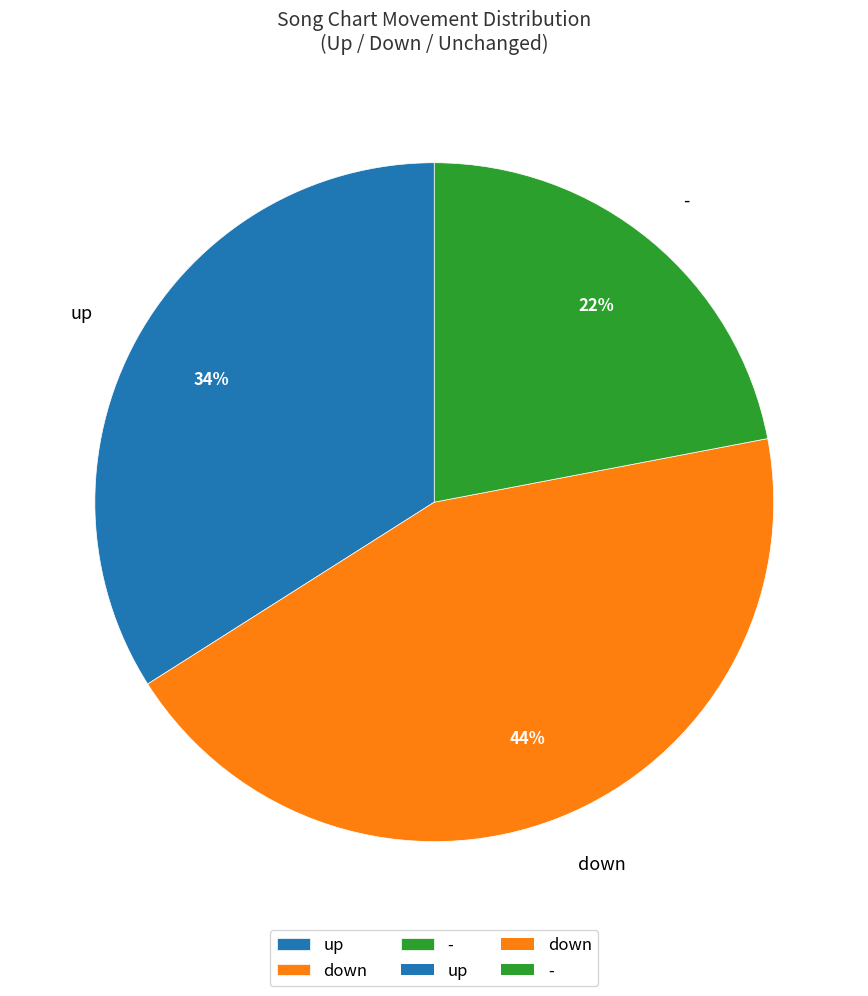

To the nearest percent, what is the combined percentage of down and up?

78%